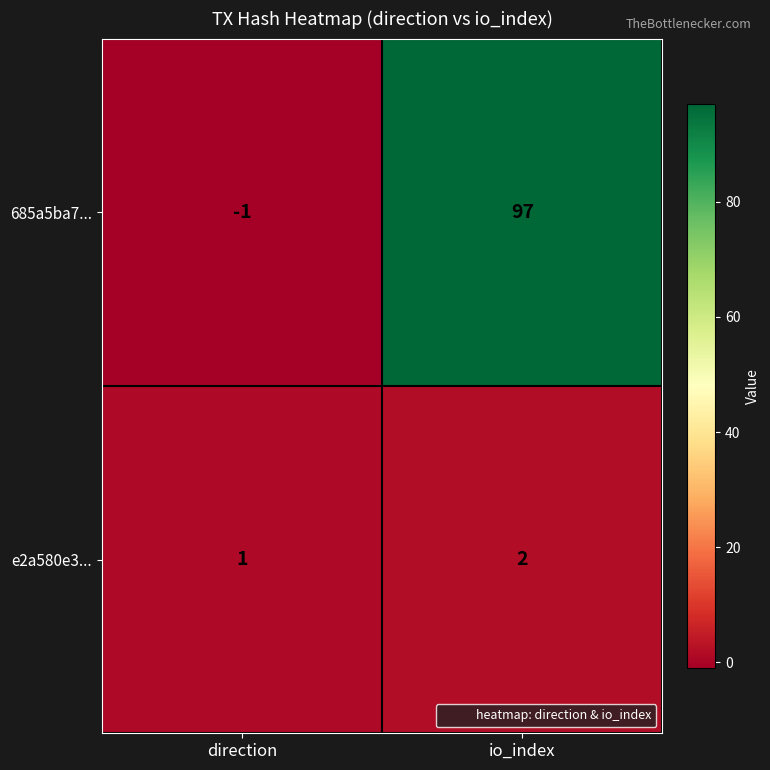

The value of 685a5ba7... at io_index is 133. True or false?

False